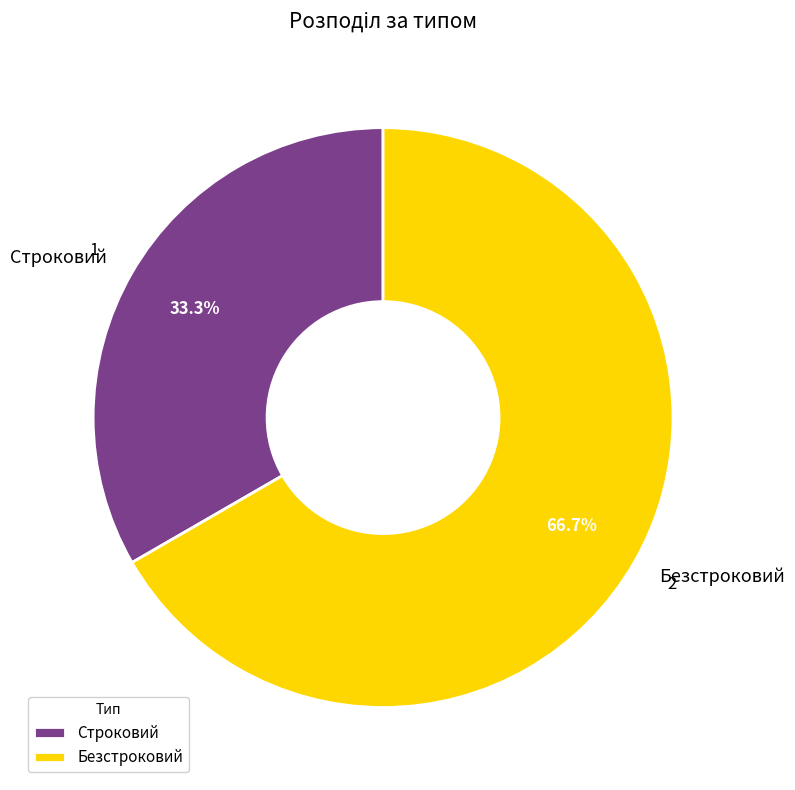

What is the largest slice in the pie chart?

Безстроковий